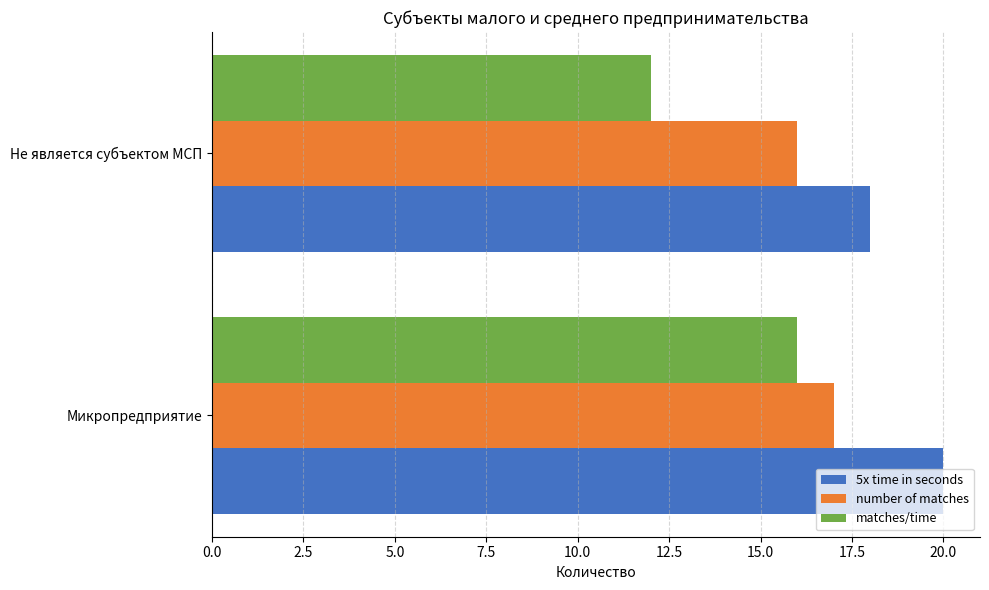

Read the 5x time in seconds value at Не является субъектом МСП.

18